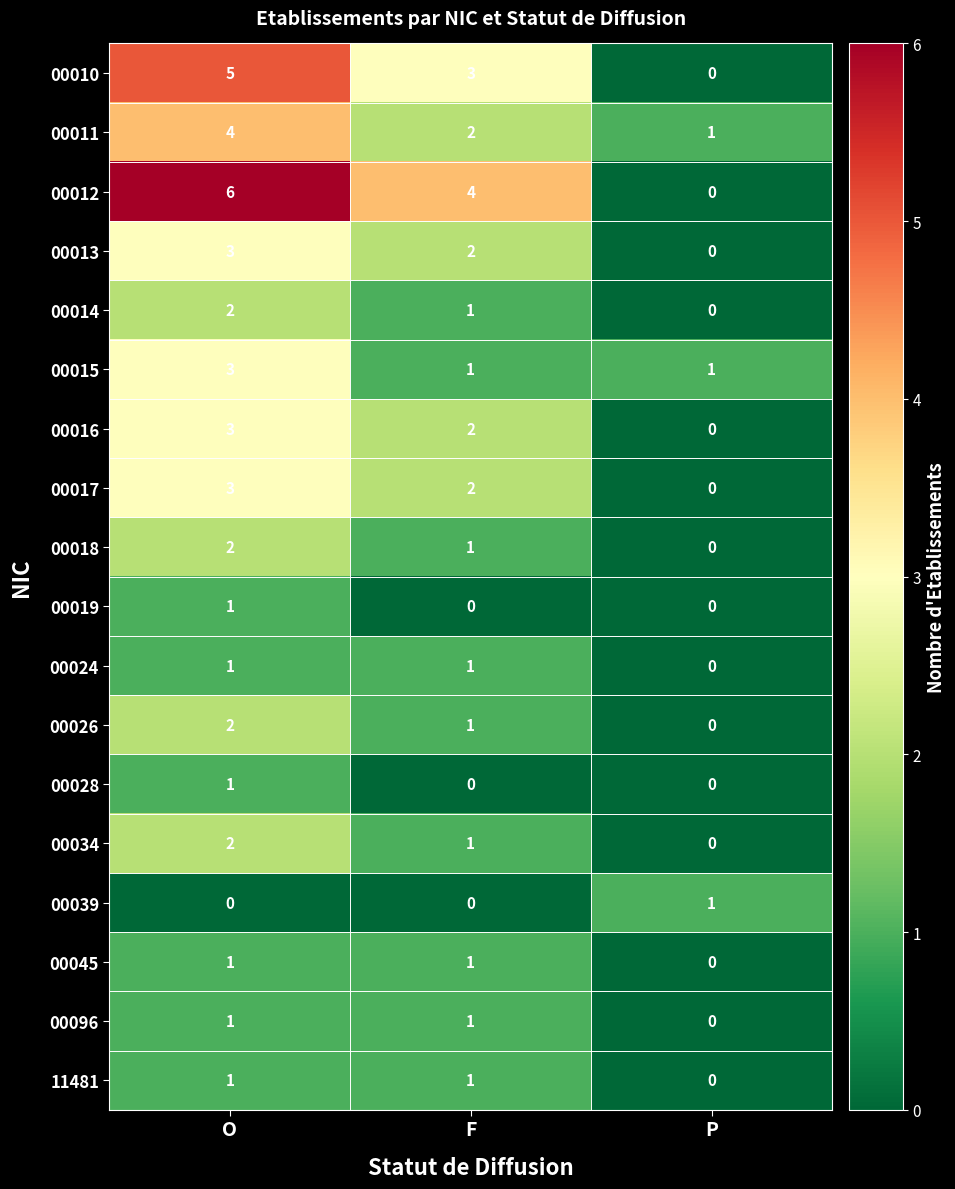

Which series has the largest range (max minus min)?

00012